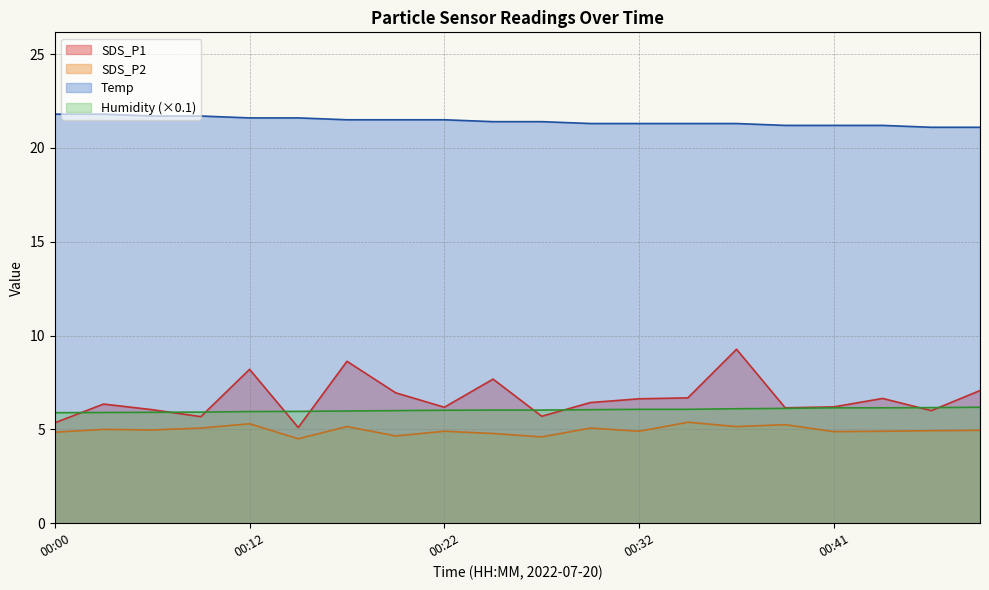

How many data points in SDS_P1 are less than 6?

4